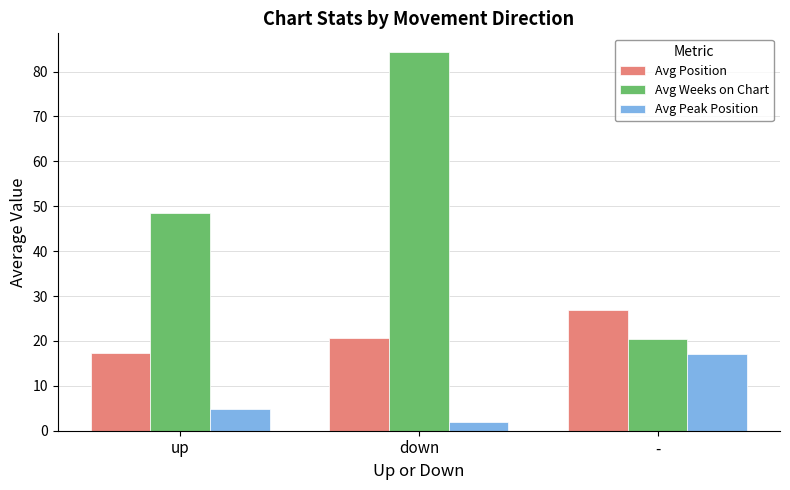

What is the average value of the Avg Weeks on Chart series?

51.1